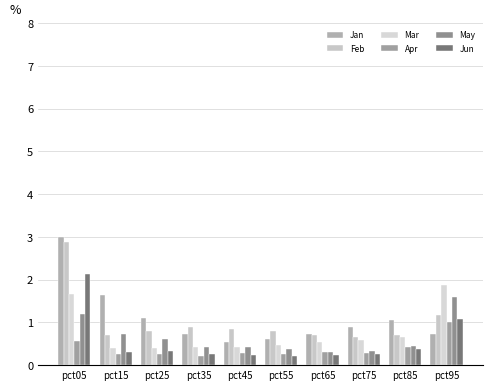

The Feb series shows 0.3 at pct45. True or false?

False